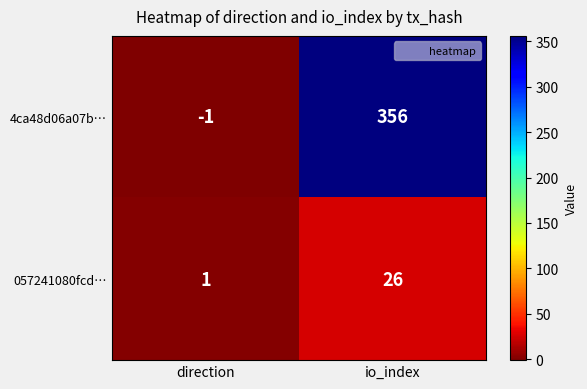

At how many categories does at least one series exceed 0?

2